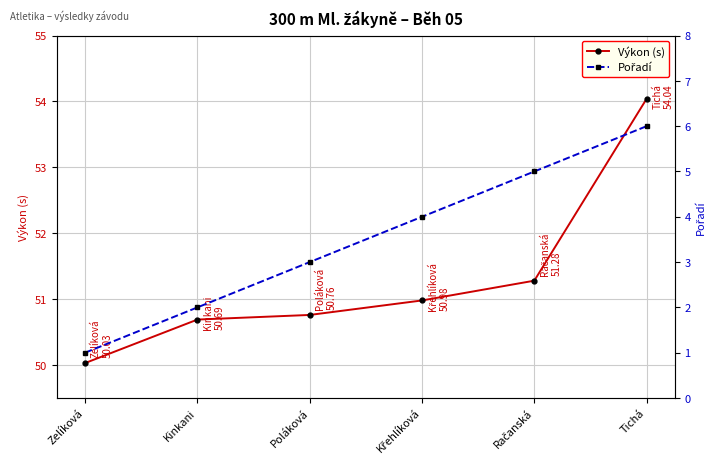

What is the highest value of the Výkon (s) series?

54.0